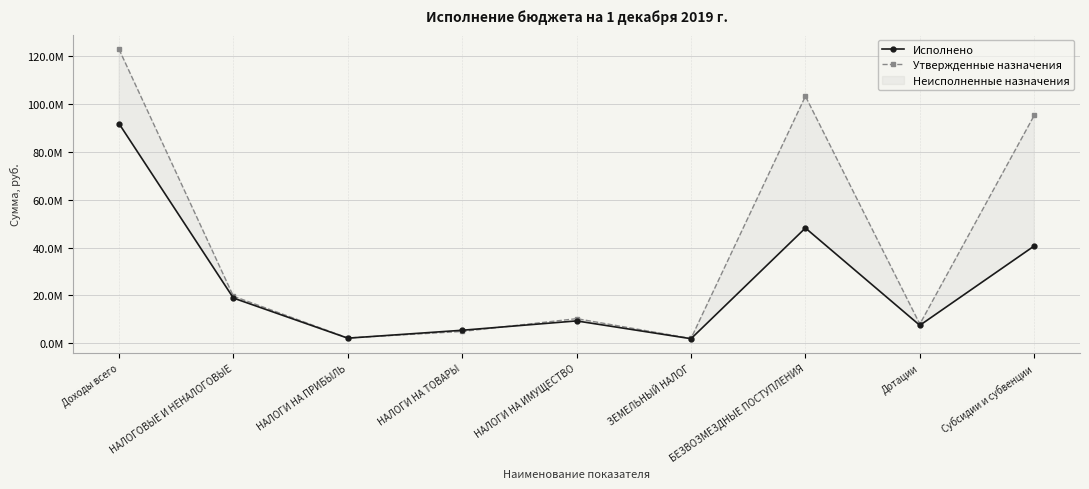

How many interior local valleys does the Исполнено series have?

3